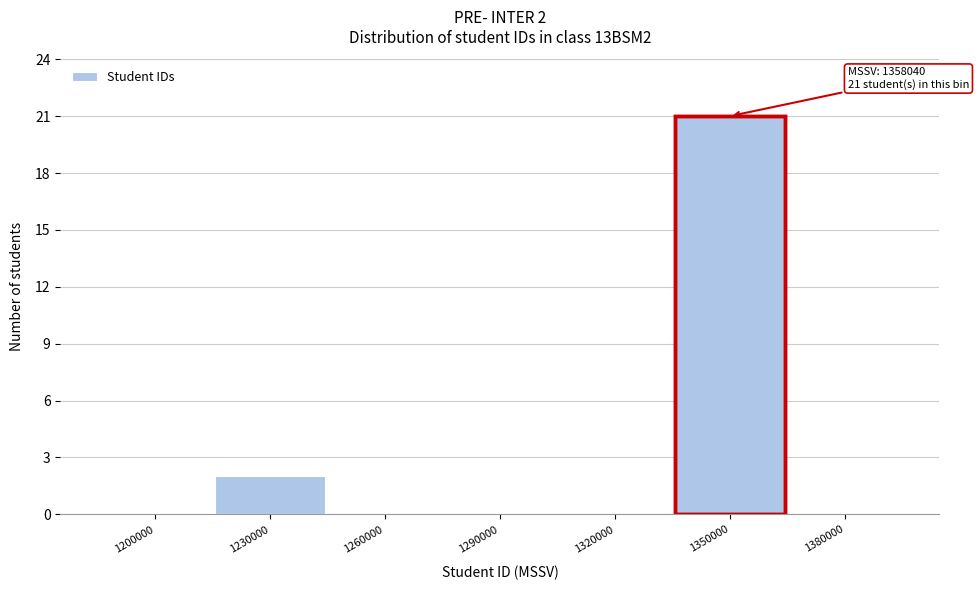

Reading left to right, what are all the values shown in this chart?

1200000=0	1230000=2	1260000=0	1290000=0	1320000=0	1350000=21	1380000=0